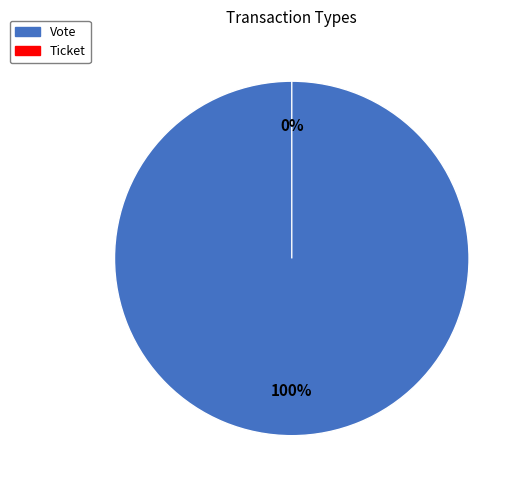

Is there any slice that represents more than half of the pie?

Yes